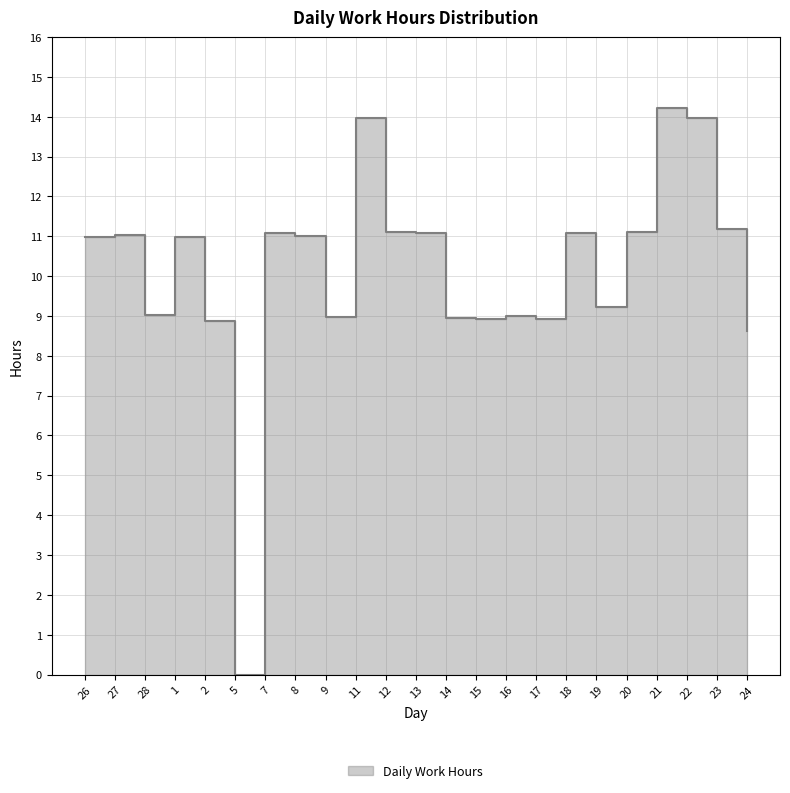

Does the chart display data point markers on the line(s)?

No